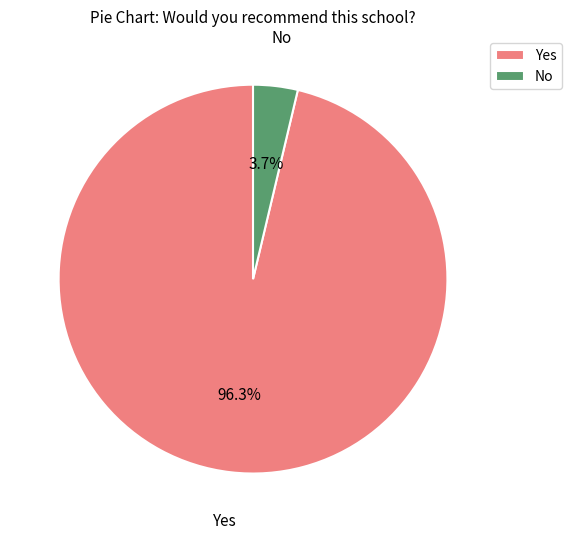

Which slice is the largest?

Yes